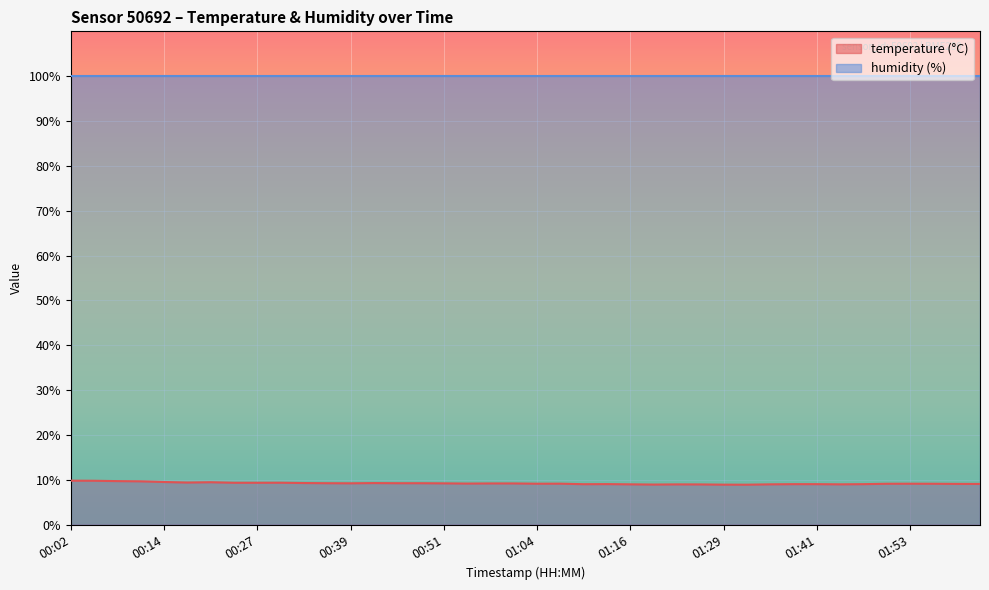

What is the smallest value displayed?

8.9